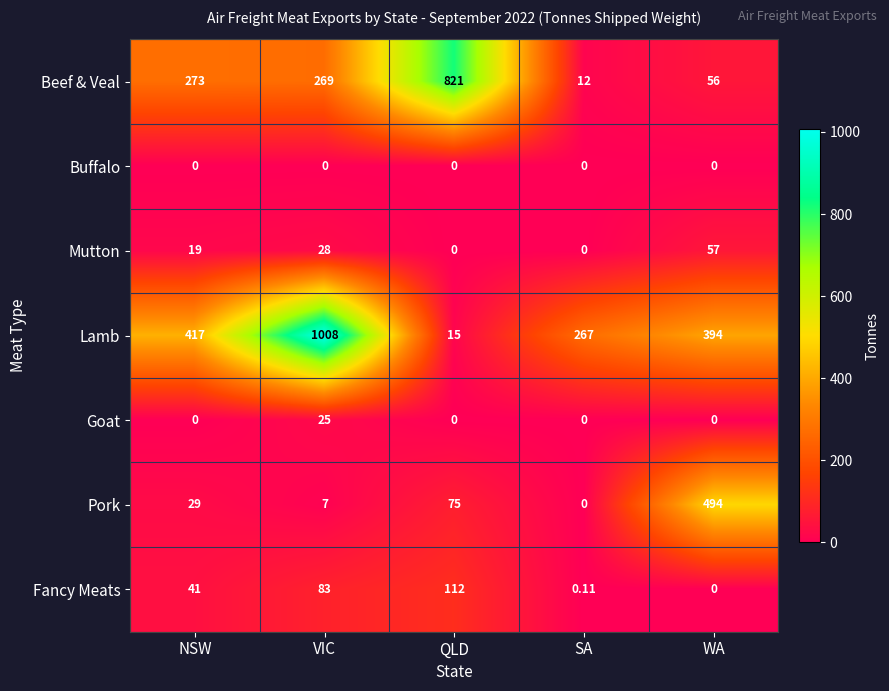

Between NSW and WA, which series saw the biggest shift?

Pork